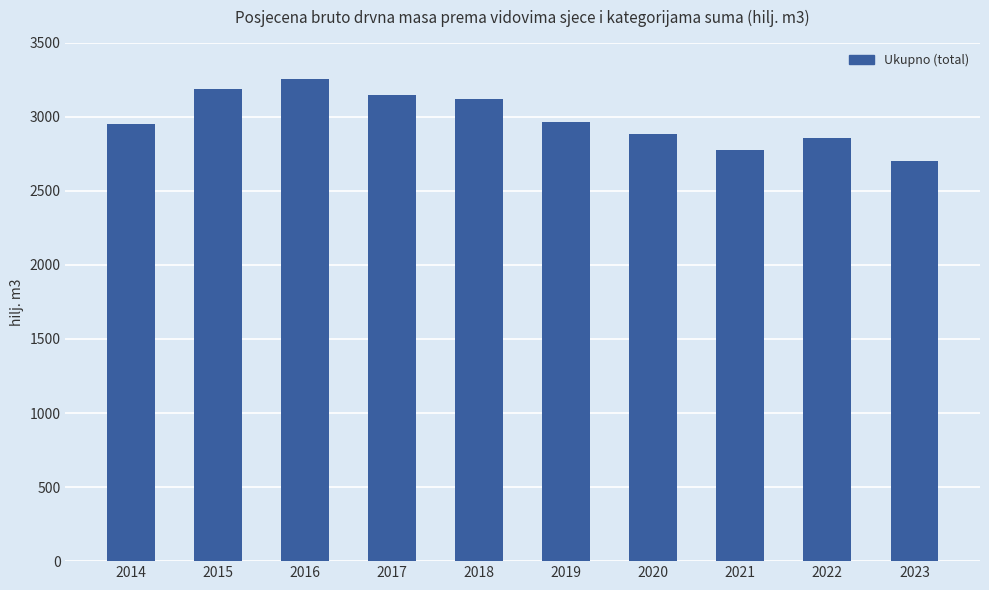

True or false: the data shows 5162.4 at 2015.

False